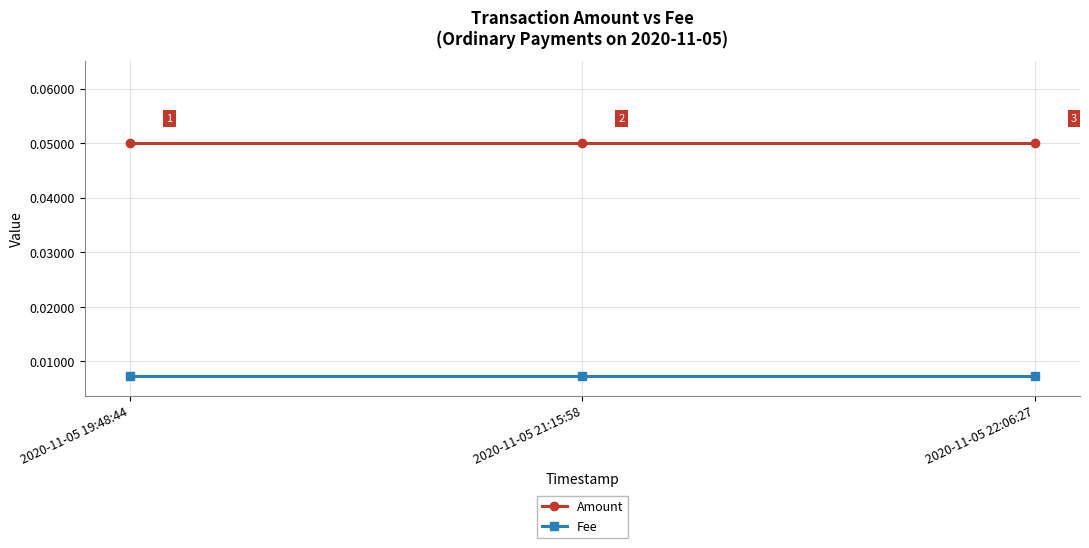

True or false: Amount has a value of 0.0 at 2020-11-05 22:06:27.

False